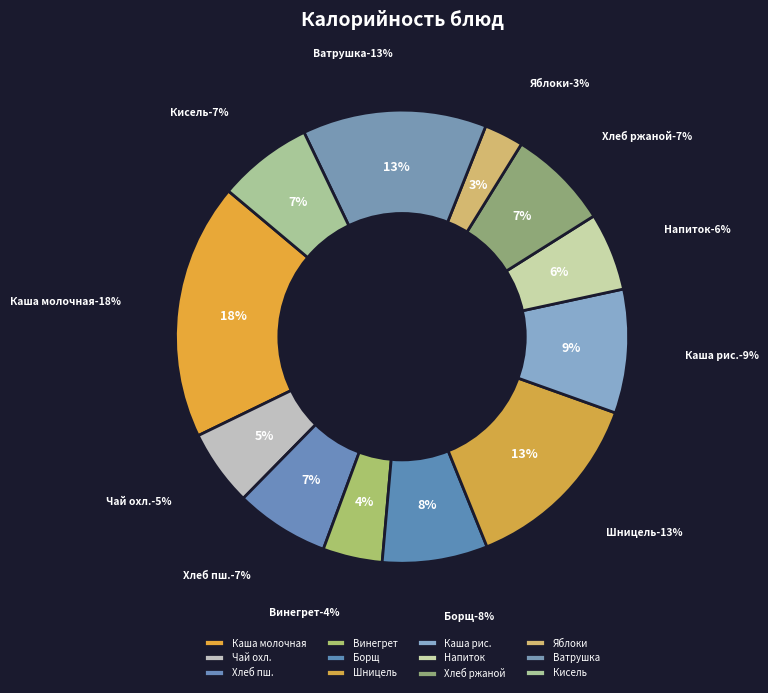

Which has a higher value, Винегрет овощной or Хлеб ржаной?

Хлеб ржаной